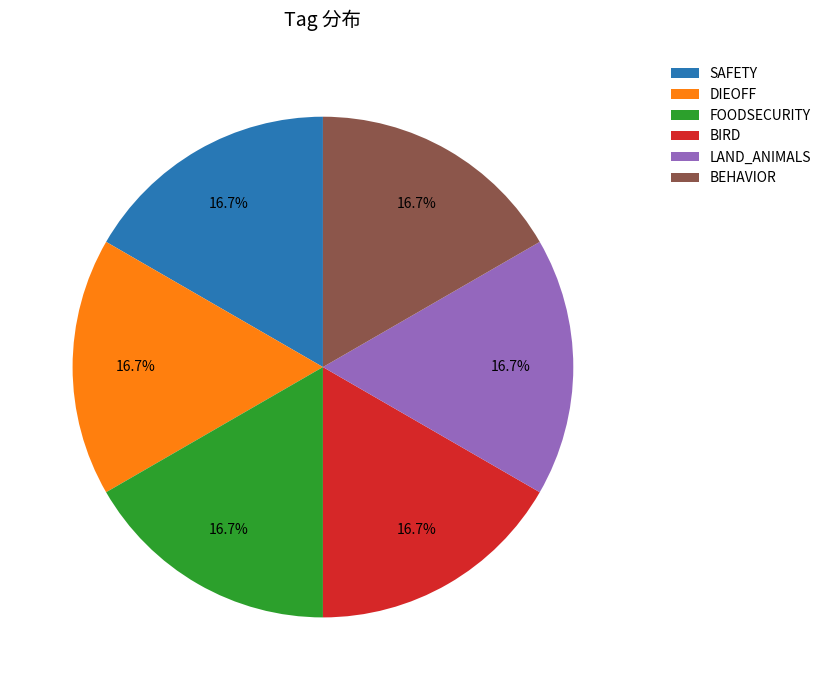

What is the total percentage of BIRD and FOODSECURITY?

33.3%